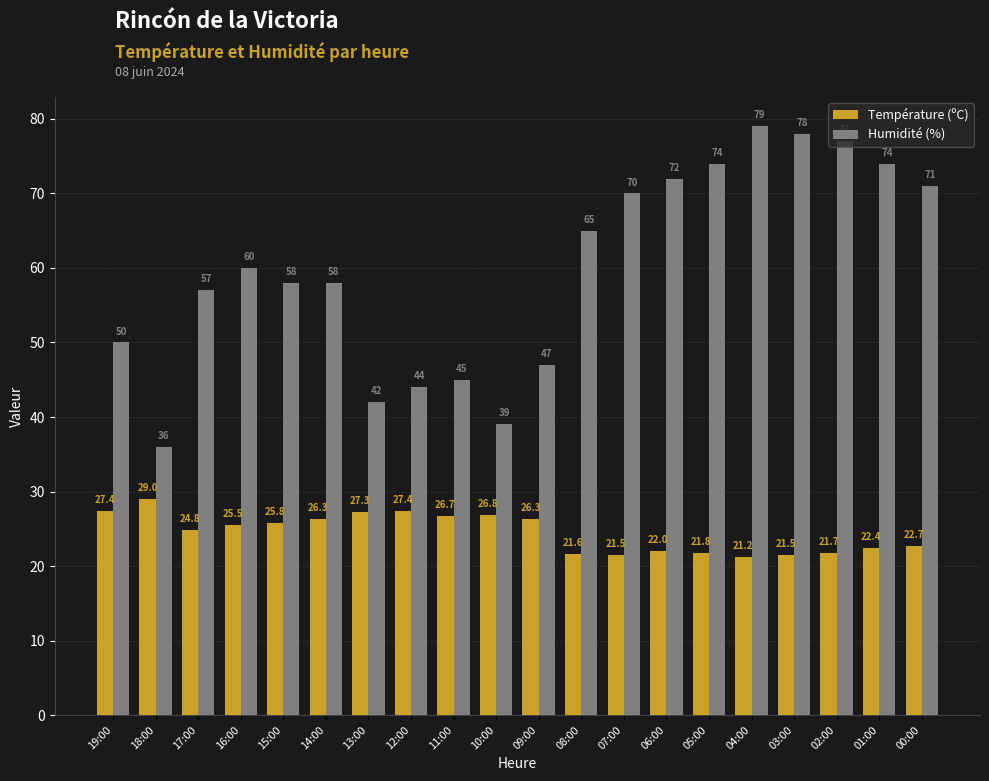

Does the chart contain stacked bars?

No